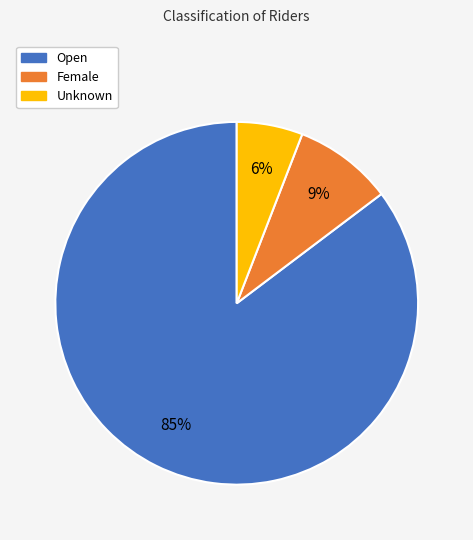

How many slices are in this pie chart?

3